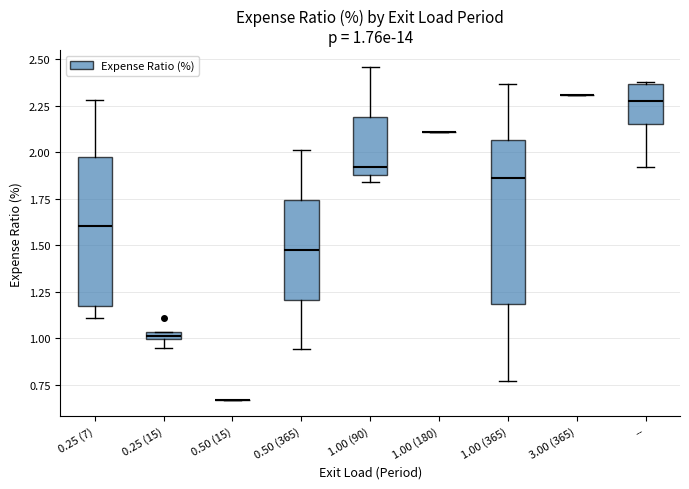

Which box is the tallest, from its lower edge to its upper edge?

1.00 (365)